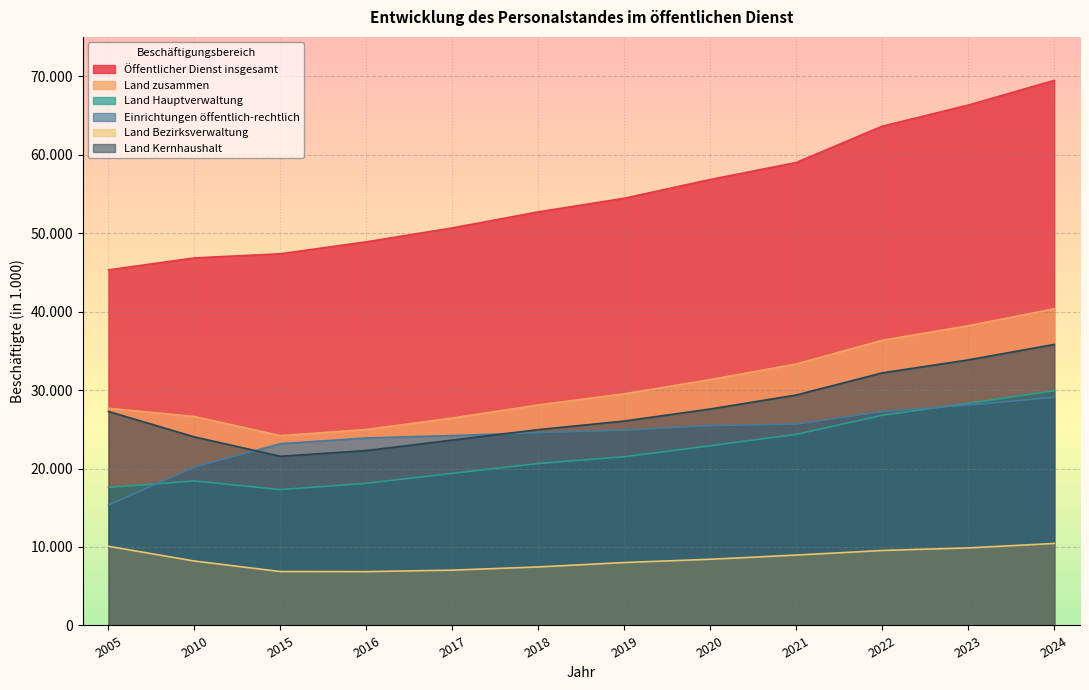

At which category is the sum across all series the highest?

2024